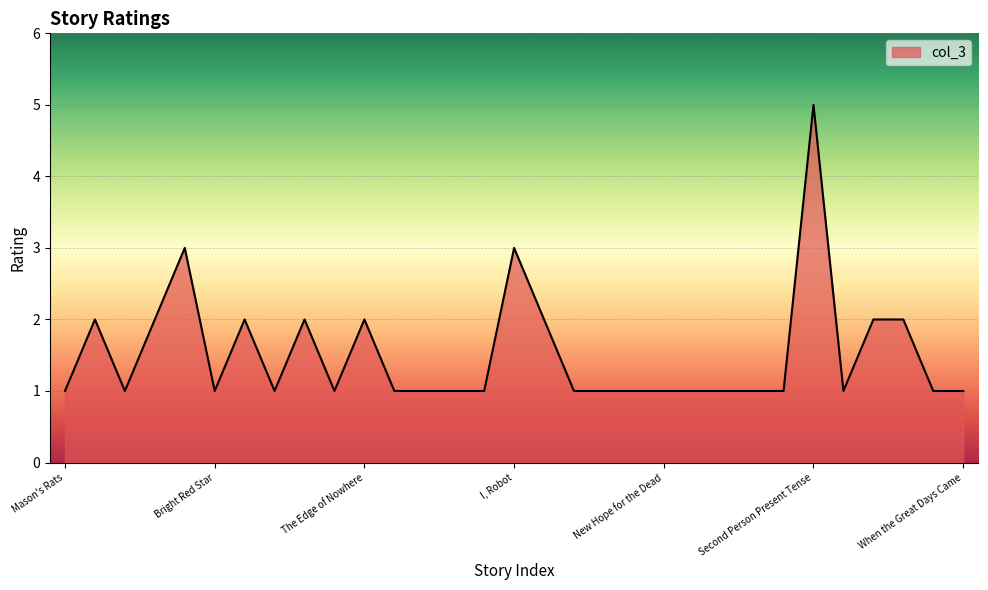

What is the maximum value shown in the chart?

5